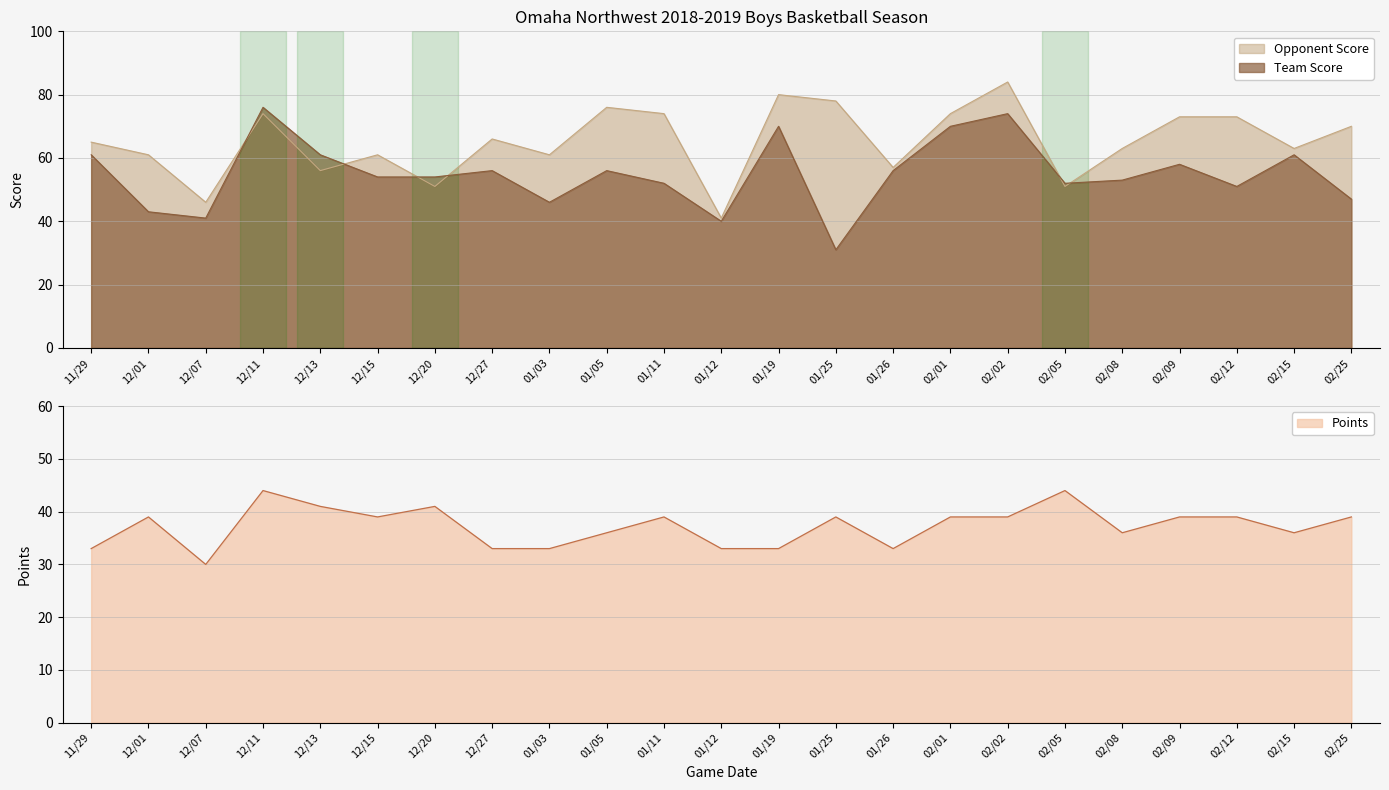

Which category has the lowest value in the Opponent Score series?

01/12